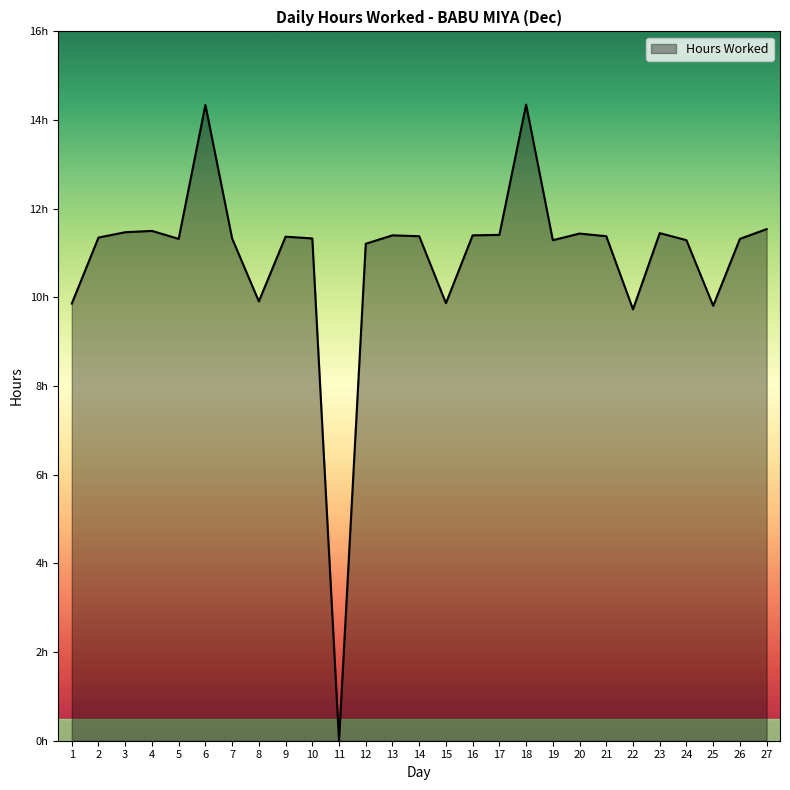

Does the chart display data point markers on the line(s)?

No